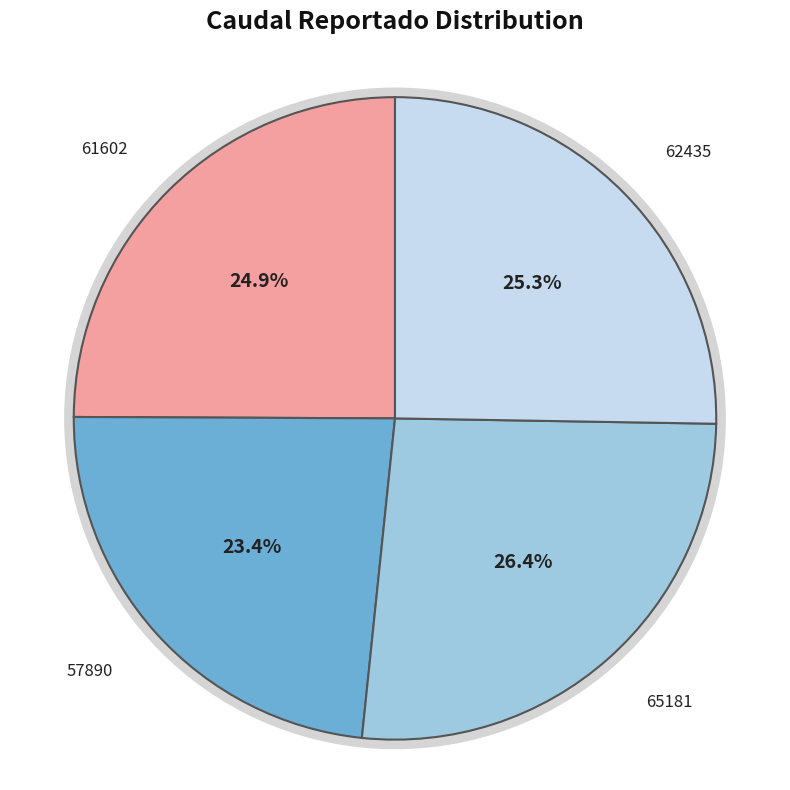

To the nearest percent, what is the average slice percentage?

25%